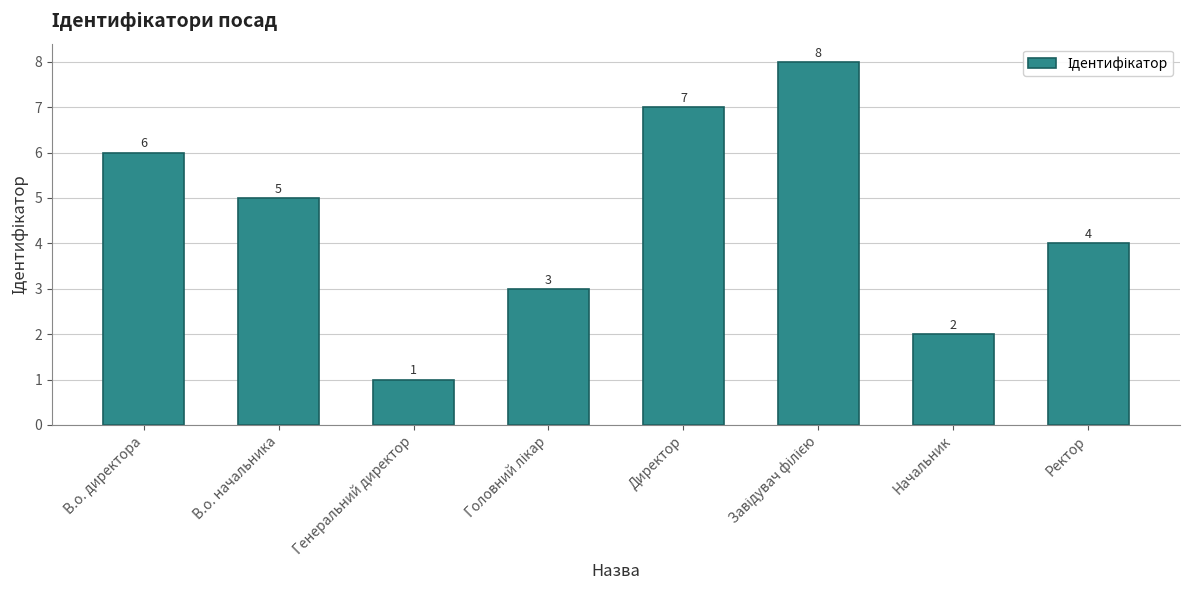

What is the sum of all values?

36